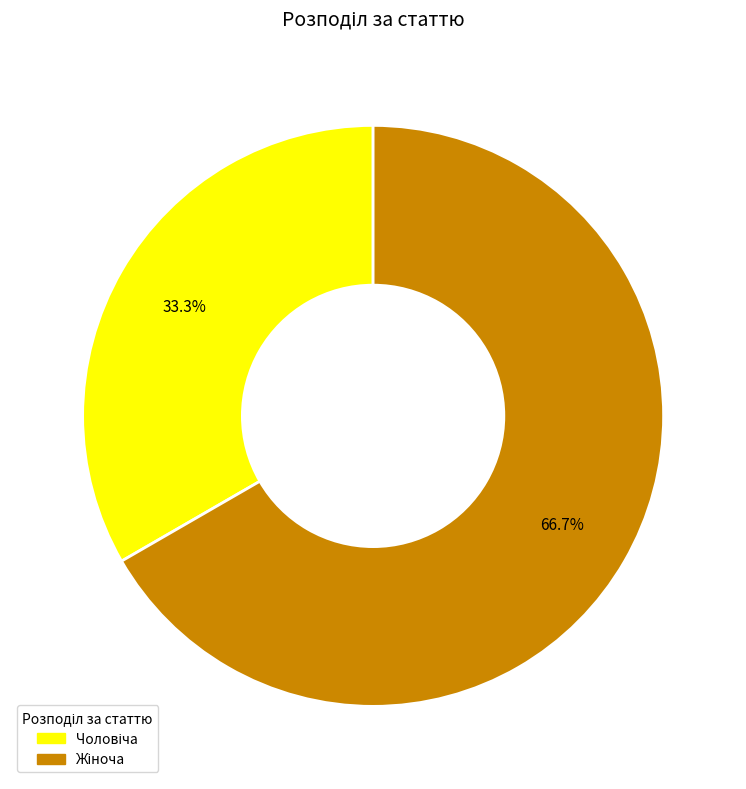

To the nearest percent, what portion does Чоловіча represent?

33%